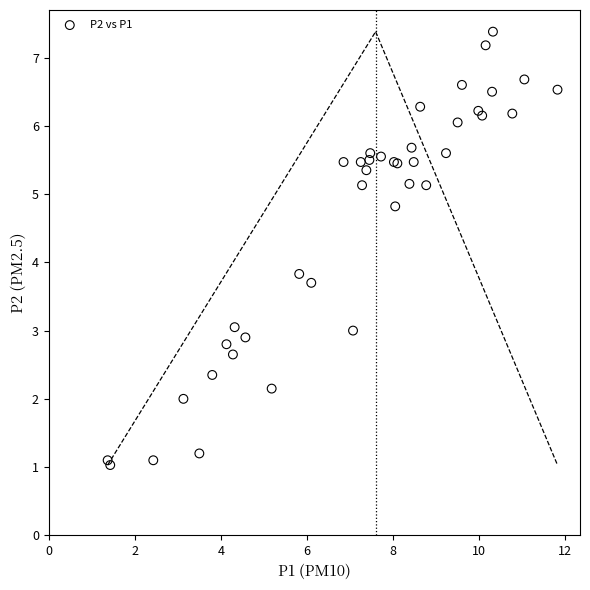

What Y value in the scatter plot is closest to 4?

3.8